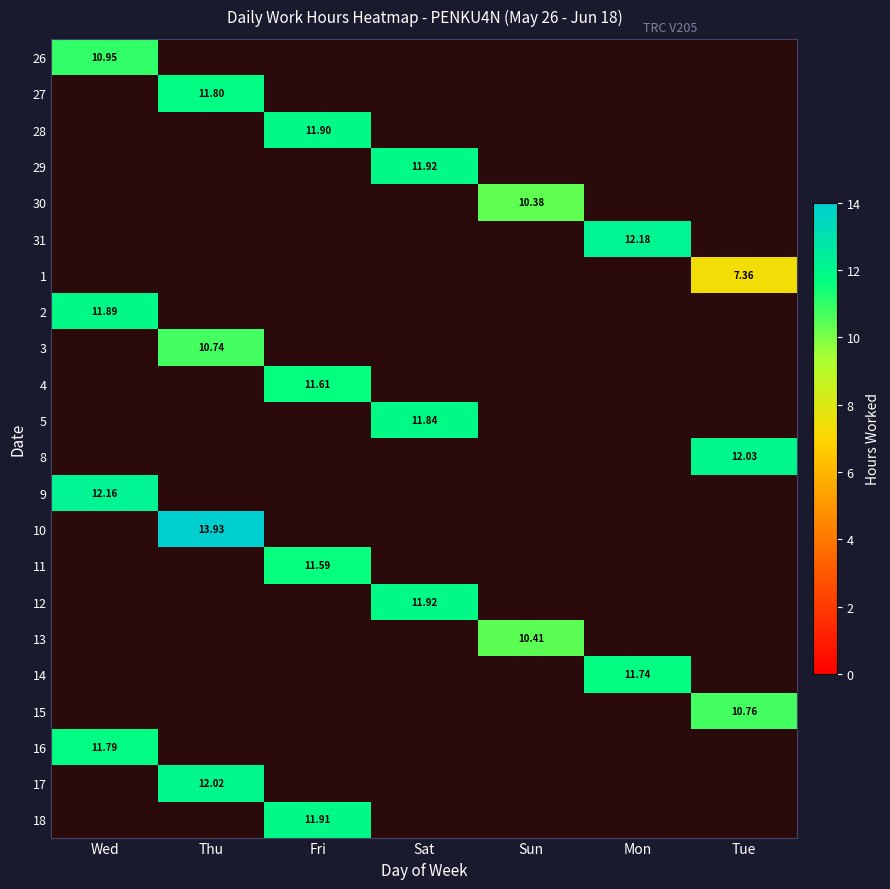

At which category does the chart reach its minimum across all series?

Tue